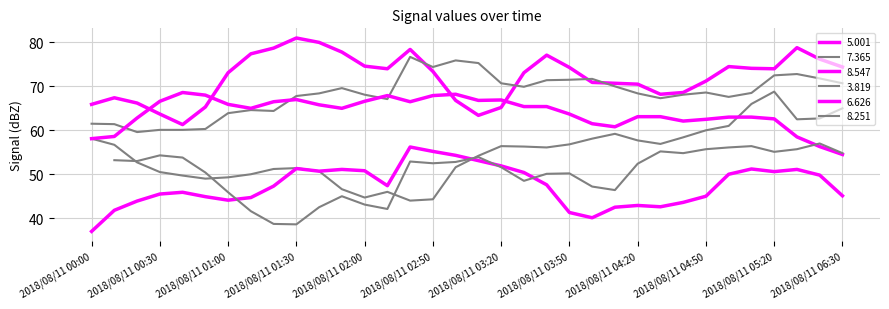

The 7.365 series shows 58.1 at 2018/08/11 00:00. True or false?

True